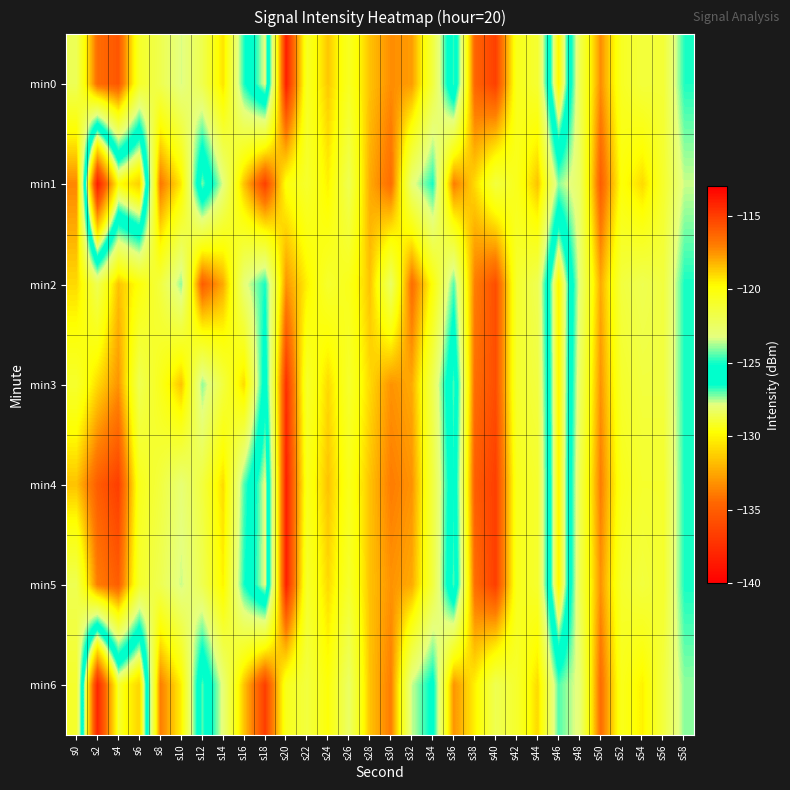

Reading right to left, extract all data points from this chart.

min0: s58=-124.9	s56=-121.3	s54=-121.4	s52=-120.7	s50=-117.4	s48=-122.0	s46=-130.0	s44=-121.1	s42=-120.5	s40=-115.1	s38=-116.2	s36=-126.9	s34=-121.5	s32=-117.7	s30=-117.4	s28=-118.5	s26=-120.7	s24=-118.6	s22=-120.8	s20=-113.9	s18=-128.0	s16=-124.9	s14=-119.1	s12=-121.9	s10=-123.4	s8=-121.9	s6=-120.9	s4=-115.8	s2=-116.5	s0=-122.1
min1: s58=-123.5	s56=-121.0	s54=-119.0	s52=-120.0	s50=-116.0	s48=-122.5	s46=-124.0	s44=-118.5	s42=-120.5	s40=-121.5	s38=-119.0	s36=-117.0	s34=-125.0	s32=-123.0	s30=-116.5	s28=-118.0	s26=-122.0	s24=-119.5	s22=-121.0	s20=-120.0	s18=-115.0	s16=-118.5	s14=-123.2	s12=-127.2	s10=-119.3	s8=-116.8	s6=-131.2	s4=-129.6	s2=-138.5	s0=-117.2
min2: s58=-125.0	s56=-121.5	s54=-122.0	s52=-121.5	s50=-118.0	s48=-123.0	s46=-130.0	s44=-122.0	s42=-121.0	s40=-115.5	s38=-117.0	s36=-124.5	s34=-120.0	s32=-116.5	s30=-122.5	s28=-118.5	s26=-120.5	s24=-121.0	s22=-119.5	s20=-117.5	s18=-125.0	s16=-123.0	s14=-118.0	s12=-116.0	s10=-124.0	s8=-121.5	s6=-120.0	s4=-118.5	s2=-122.0	s0=-119.0
min3: s58=-125.0	s56=-121.5	s54=-121.5	s52=-121.0	s50=-117.5	s48=-122.5	s46=-130.0	s44=-121.5	s42=-121.0	s40=-115.5	s38=-116.5	s36=-127.0	s34=-122.0	s32=-118.0	s30=-117.5	s28=-119.0	s26=-121.0	s24=-119.0	s22=-121.0	s20=-114.5	s18=-126.0	s16=-119.0	s14=-121.5	s12=-124.0	s10=-118.5	s8=-120.5	s6=-122.0	s4=-117.5	s2=-119.0	s0=-121.0
min4: s58=-125.0	s56=-121.0	s54=-121.0	s52=-120.5	s50=-117.0	s48=-122.0	s46=-130.0	s44=-121.0	s42=-120.5	s40=-115.0	s38=-116.0	s36=-126.5	s34=-121.5	s32=-117.5	s30=-117.0	s28=-118.5	s26=-120.5	s24=-118.5	s22=-120.5	s20=-114.0	s18=-128.0	s16=-124.5	s14=-119.0	s12=-121.5	s10=-123.0	s8=-121.5	s6=-120.5	s4=-115.0	s2=-116.0	s0=-118.5
min5: s58=-125.0	s56=-121.0	s54=-121.5	s52=-121.0	s50=-117.5	s48=-122.0	s46=-130.0	s44=-121.0	s42=-120.5	s40=-115.0	s38=-116.5	s36=-127.0	s34=-121.5	s32=-118.0	s30=-117.5	s28=-118.5	s26=-121.0	s24=-119.0	s22=-121.0	s20=-114.0	s18=-128.0	s16=-125.0	s14=-119.5	s12=-122.0	s10=-123.5	s8=-122.0	s6=-121.0	s4=-116.0	s2=-117.0	s0=-122.0
min6: s58=-124.0	s56=-121.5	s54=-119.5	s52=-120.5	s50=-116.5	s48=-123.0	s46=-124.5	s44=-119.0	s42=-121.0	s40=-122.0	s38=-119.5	s36=-117.5	s34=-125.5	s32=-123.5	s30=-117.0	s28=-118.5	s26=-122.5	s24=-120.0	s22=-121.5	s20=-120.5	s18=-115.0	s16=-118.5	s14=-123.0	s12=-127.0	s10=-119.5	s8=-117.0	s6=-131.0	s4=-129.0	s2=-138.0	s0=-121.0